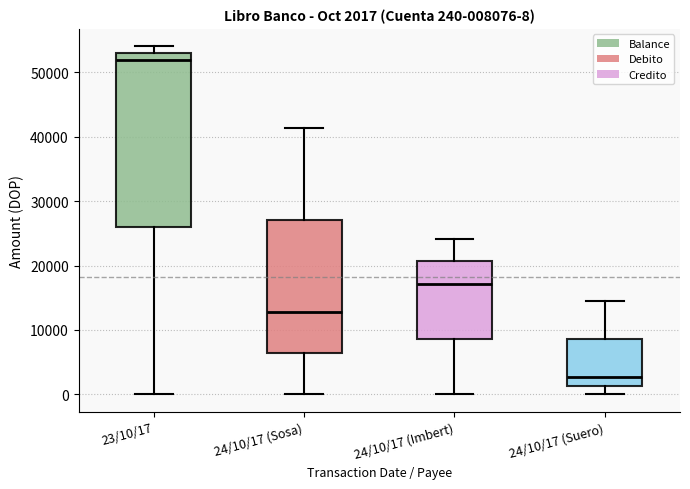

Which box's median line is the highest?

23/10/17